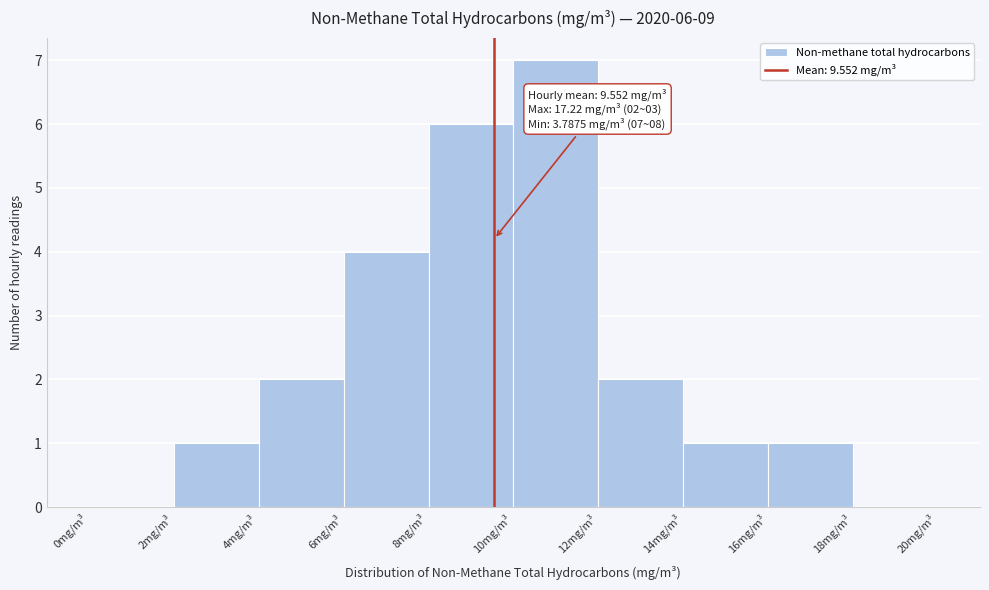

Over which range of the x-axis is the bar tallest?

10 to 12